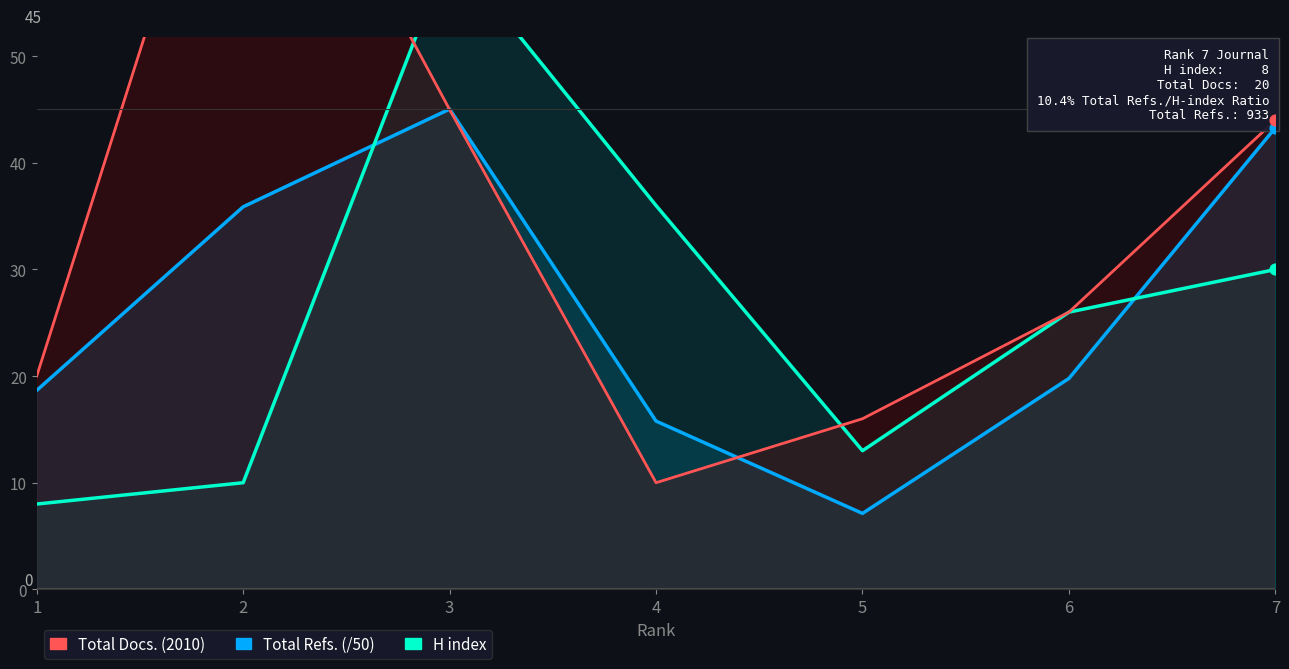

What is the total value across all series at 7?

117.3